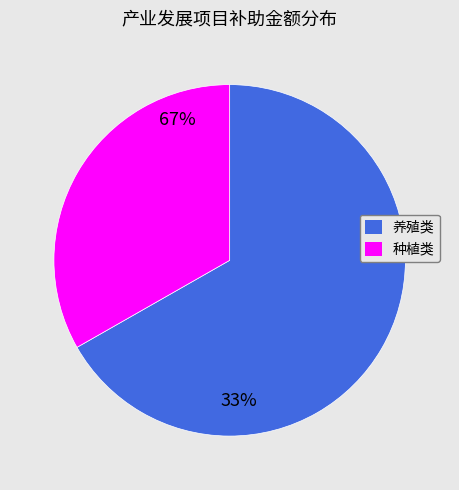

Is there a majority slice in this chart?

Yes